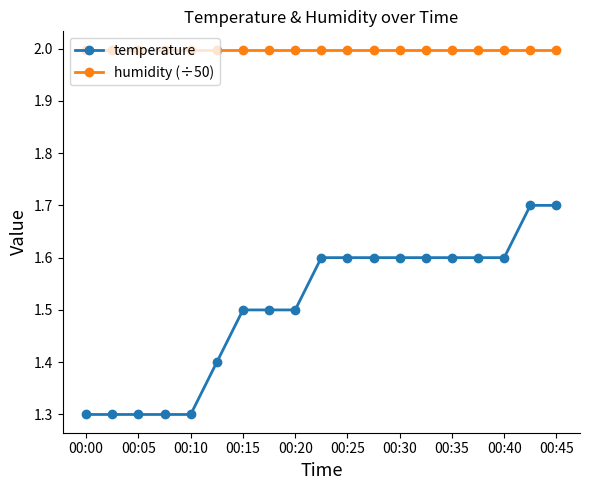

What is the sum of all temperature values?

28.6